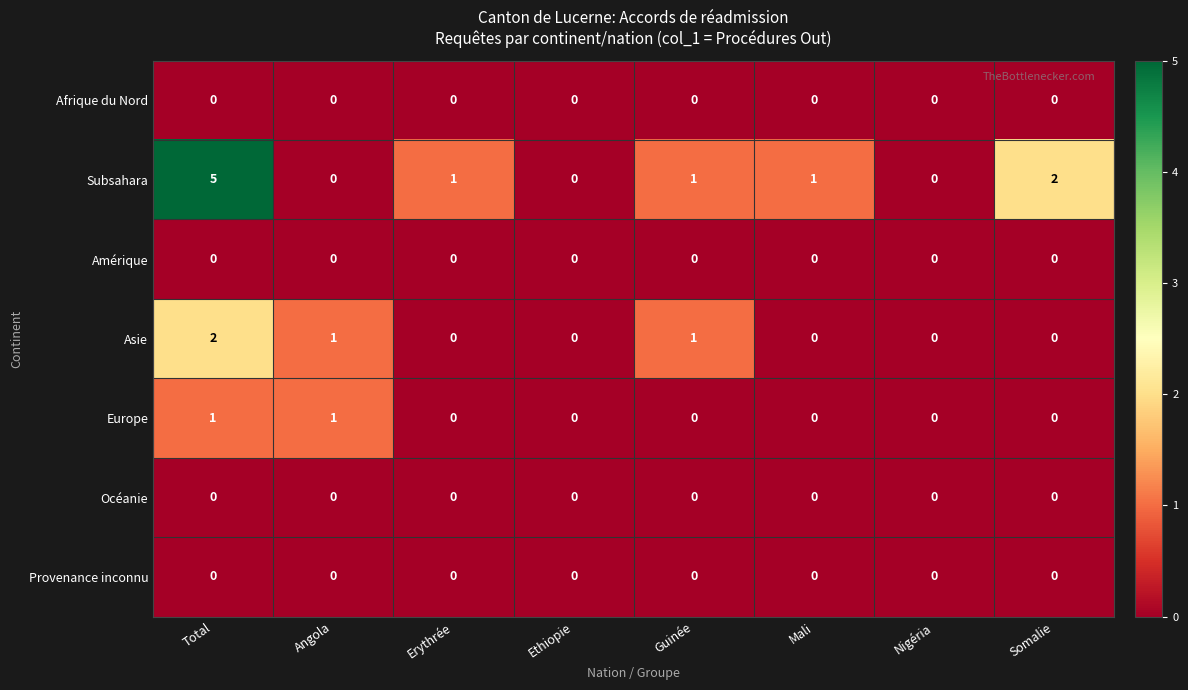

Which series has the largest range (max minus min)?

Subsahara